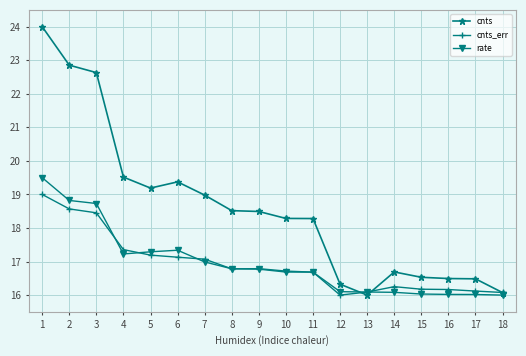

Does the chart have visible grid lines?

Yes